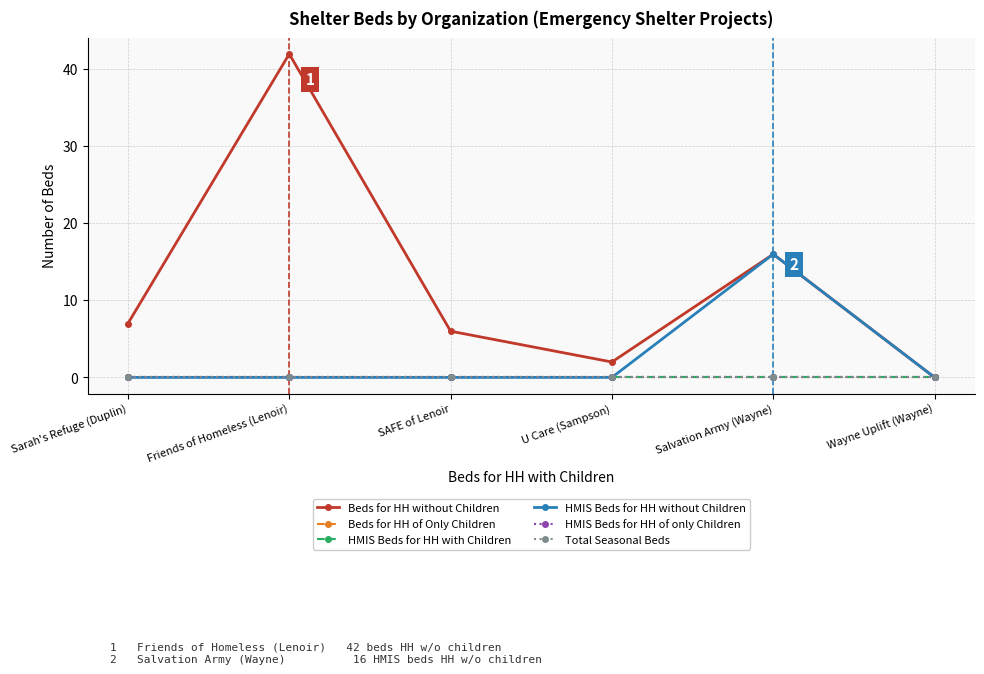

Rank the series at SAFE of Lenoir from lowest to highest value.

Beds for HH of Only Children, HMIS Beds for HH with Children, HMIS Beds for HH without Children, HMIS Beds for HH of only Children, Total Seasonal Beds, Beds for HH without Children